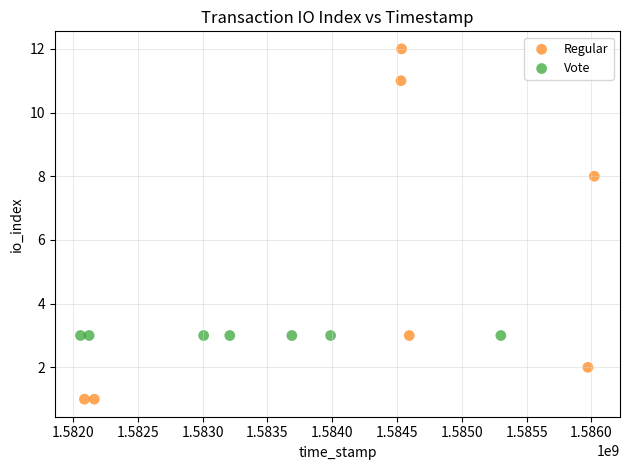

Which series contains the lowest Y value?

Regular